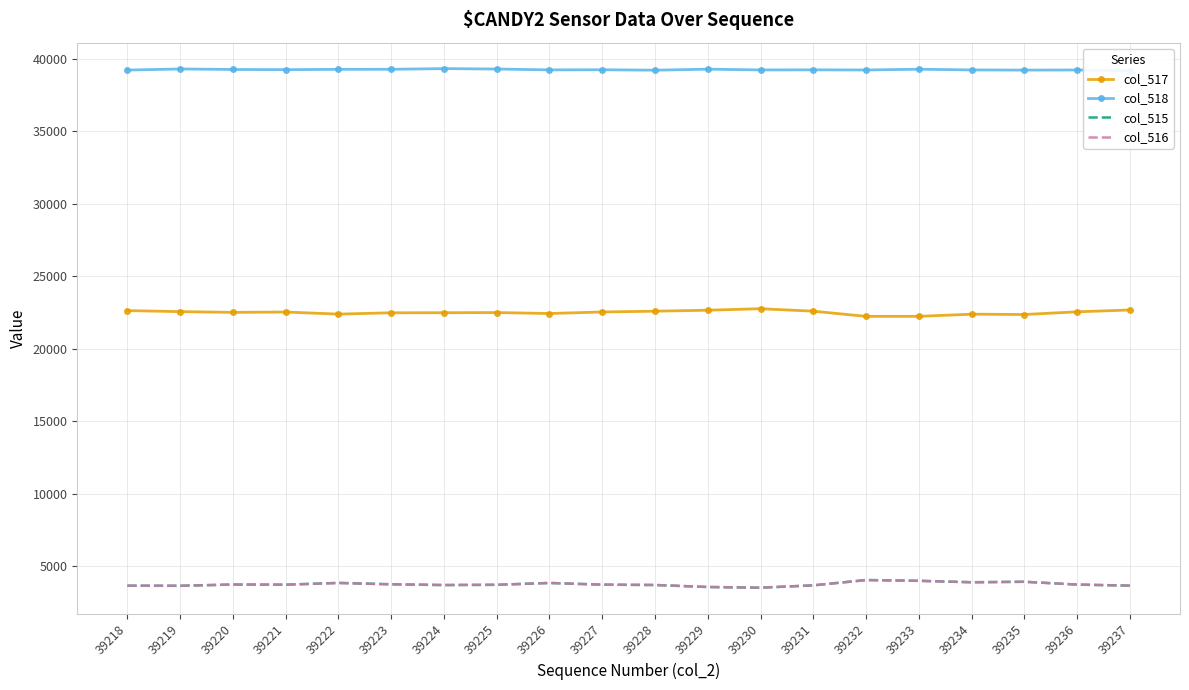

Reading left to right, transcribe all the data shown in this chart.

col_517: 22639	22569	22517	22541	22397	22488	22494	22505	22438	22546	22599	22667	22768	22600	22242	22244	22392	22370	22556	22682
col_518: 39221	39297	39262	39249	39272	39275	39321	39293	39234	39242	39213	39283	39230	39236	39228	39279	39231	39219	39227	39174
col_515: 3675	3669	3756	3745	3866	3772	3720	3737	3863	3747	3723	3585	3537	3699	4065	4012	3912	3946	3752	3679
col_516: 3675	3666	3754	3743	3863	3770	3719	3737	3863	3747	3723	3585	3537	3699	4064	4011	3912	3945	3752	3678